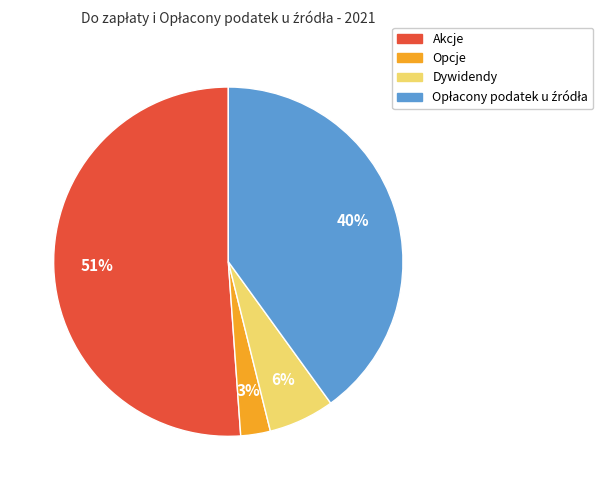

What is the largest slice in the pie chart?

Akcje